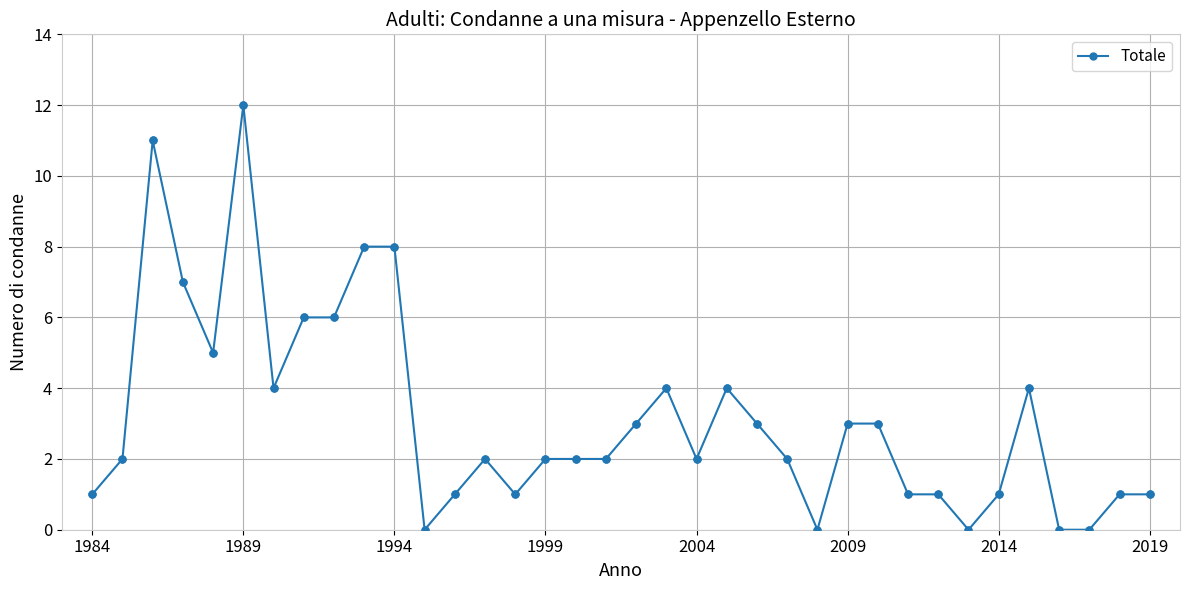

What is the sum of all values?

113